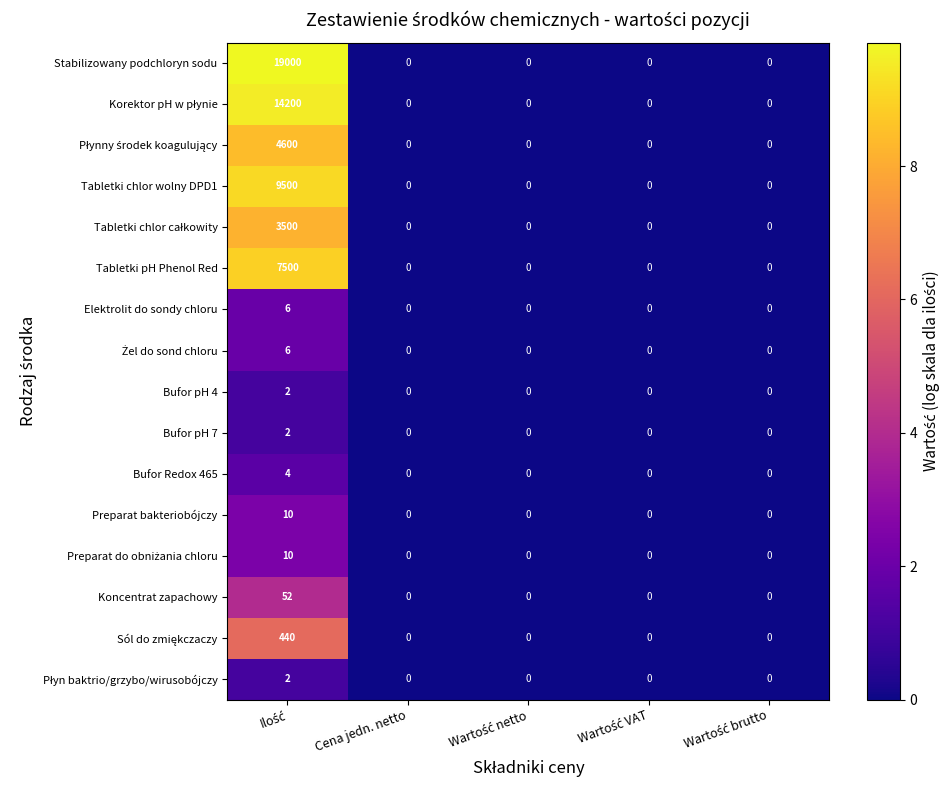

How many categories are shown in the chart?

5